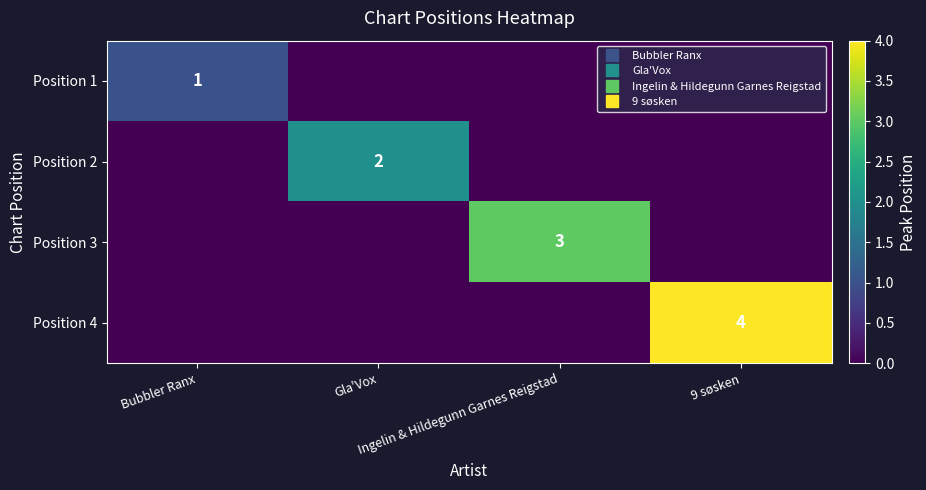

Which series changed the most between Ingelin & Hildegunn Garnes Reigstad and 9 søsken?

Position 4